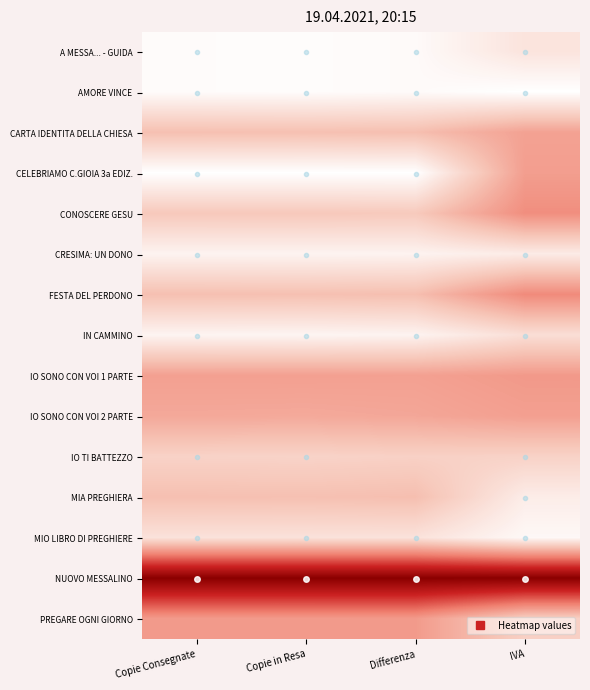

Between Copie in Resa and Differenza, which series saw the biggest shift?

IO TI BATTEZZO